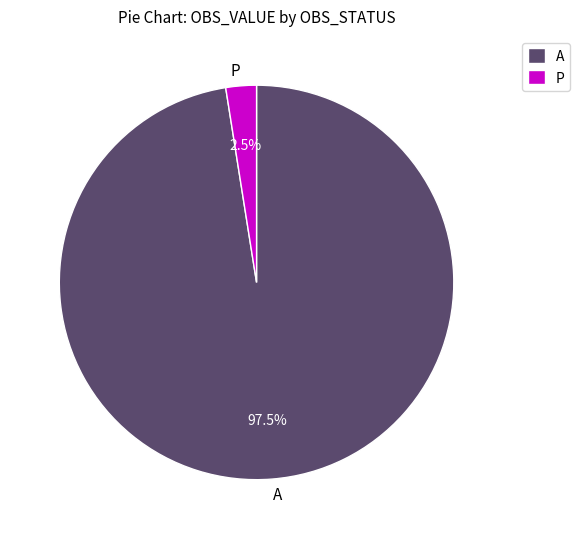

Which slice is the smallest?

P